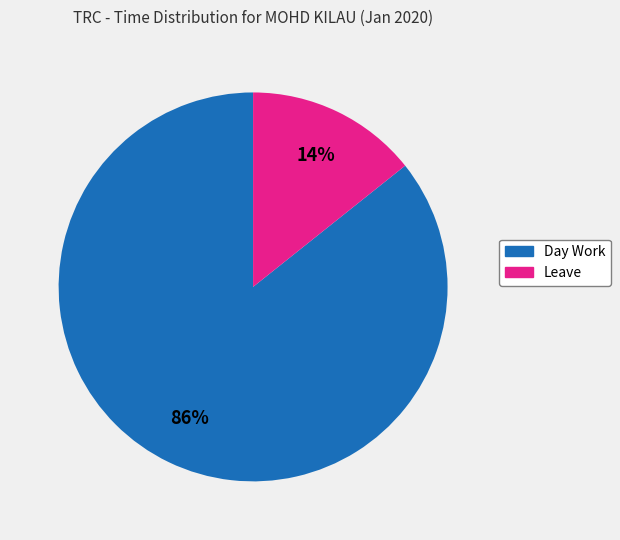

Which has a higher value, Day Work or Leave?

Day Work